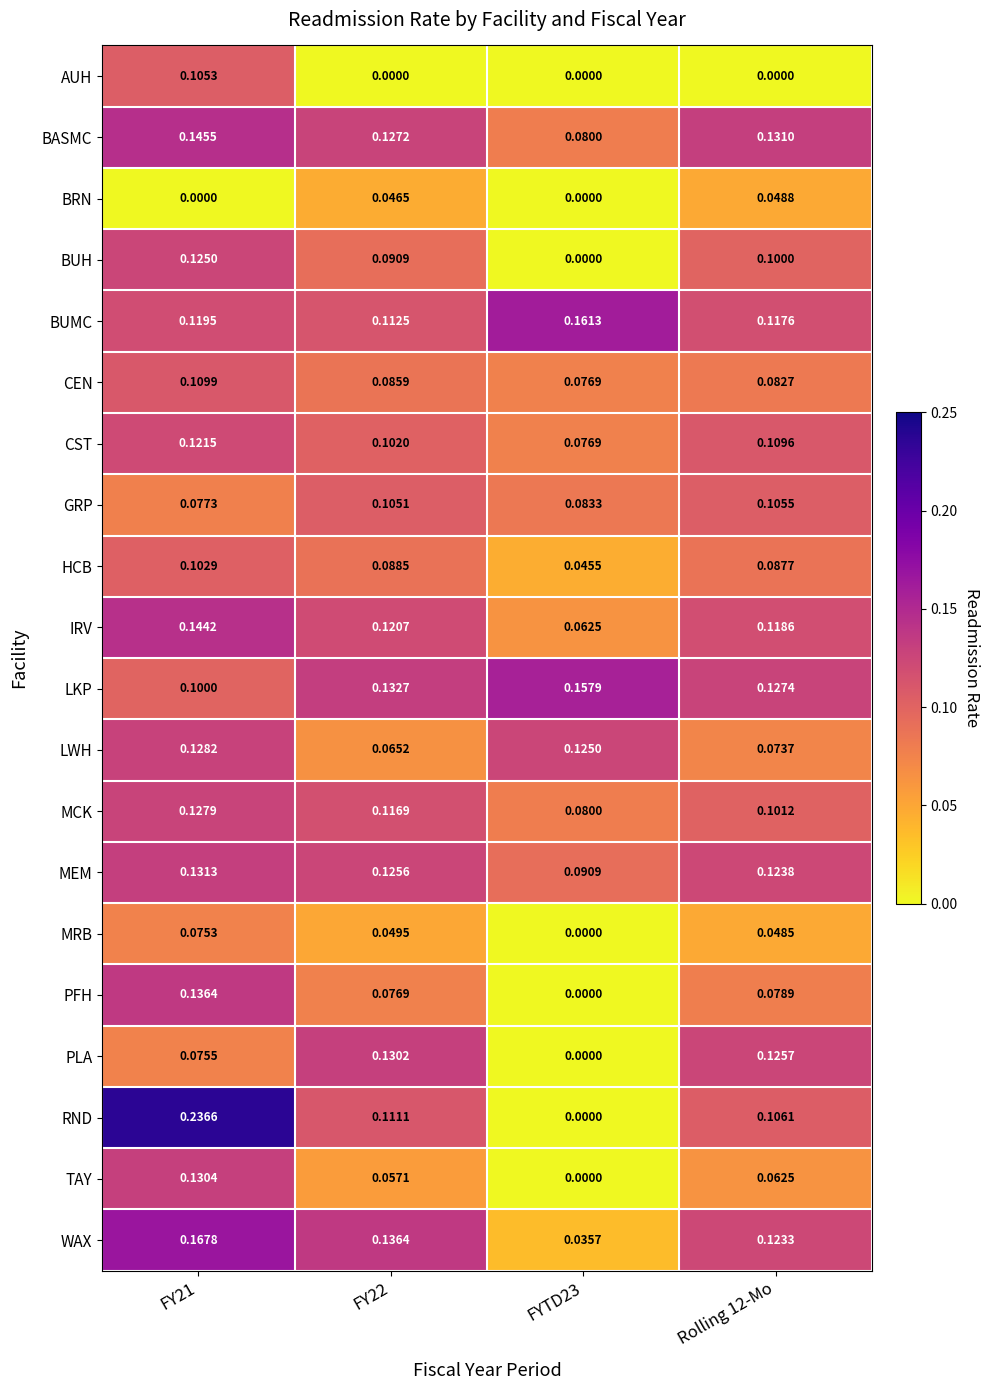

Rank the series by their maximum value, from highest to lowest.

RND, WAX, BUMC, LKP, BASMC, IRV, PFH, MEM, TAY, PLA, LWH, MCK, BUH, CST, CEN, GRP, AUH, HCB, MRB, BRN